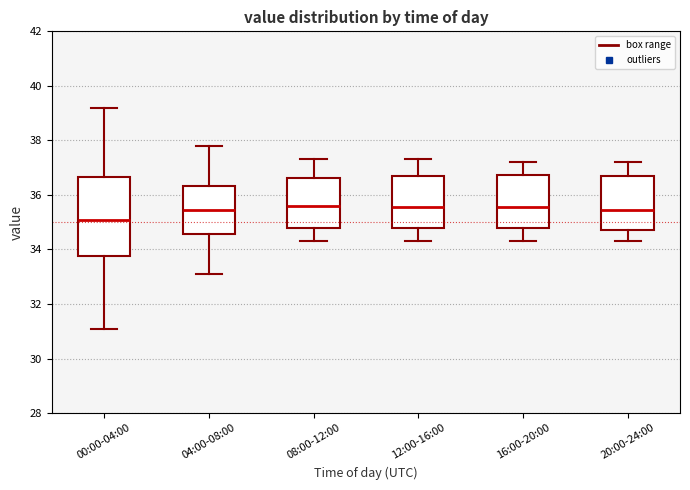

Reading left to right, read every box against the y-axis: the position of its median line, the range the box covers, and the ends of its whiskers. The values are not printed on the chart, so give them approximately, as read against the axis.

00:00-04:00: median 35.0, box 33.8 to 36.6, whiskers 31.2 to 39.2
04:00-08:00: median 35.4, box 34.6 to 36.4, whiskers 33.2 to 37.8
08:00-12:00: median 35.6, box 34.8 to 36.6, whiskers 34.4 to 37.4
12:00-16:00: median 35.6, box 34.8 to 36.8, whiskers 34.4 to 37.4
16:00-20:00: median 35.6, box 34.8 to 36.8, whiskers 34.4 to 37.2
20:00-24:00: median 35.4, box 34.8 to 36.8, whiskers 34.4 to 37.2